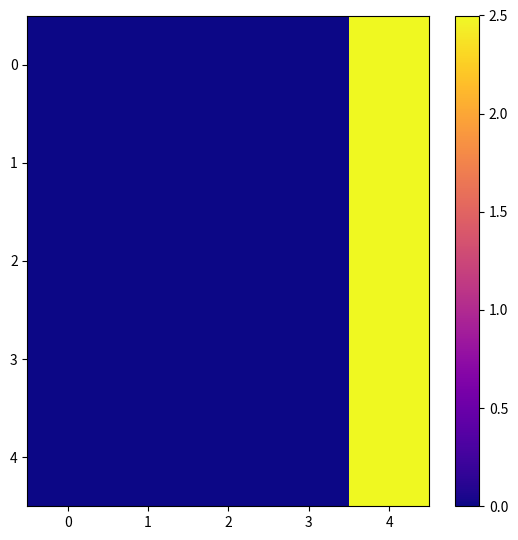

How many categories are shown in the chart?

5